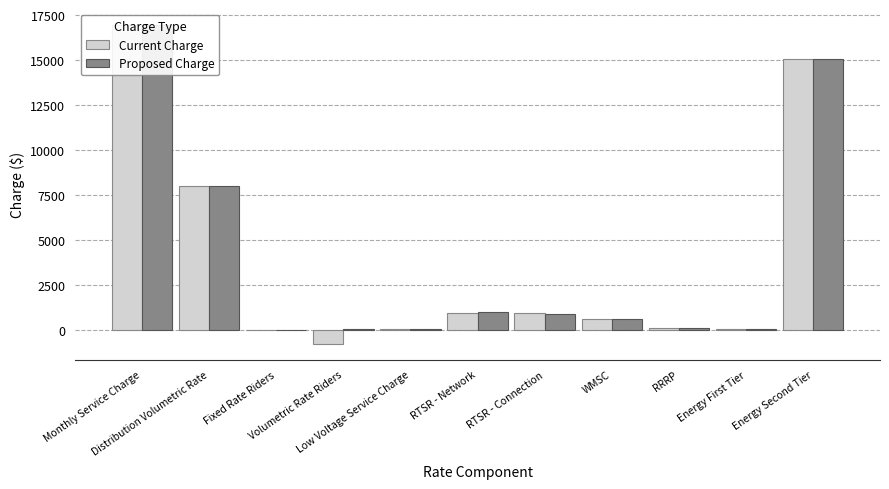

What is the label of the 11th bar from the right?

Monthly Service Charge